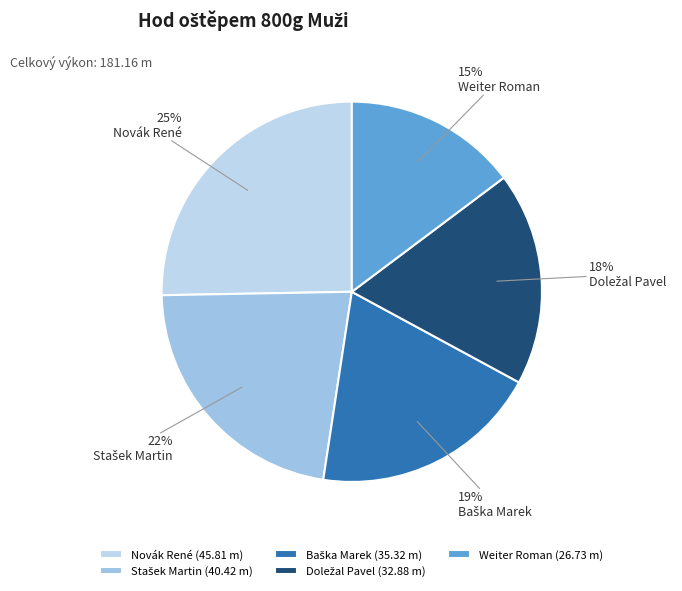

To the nearest percent, what percentage of the pie is Baška Marek?

19%